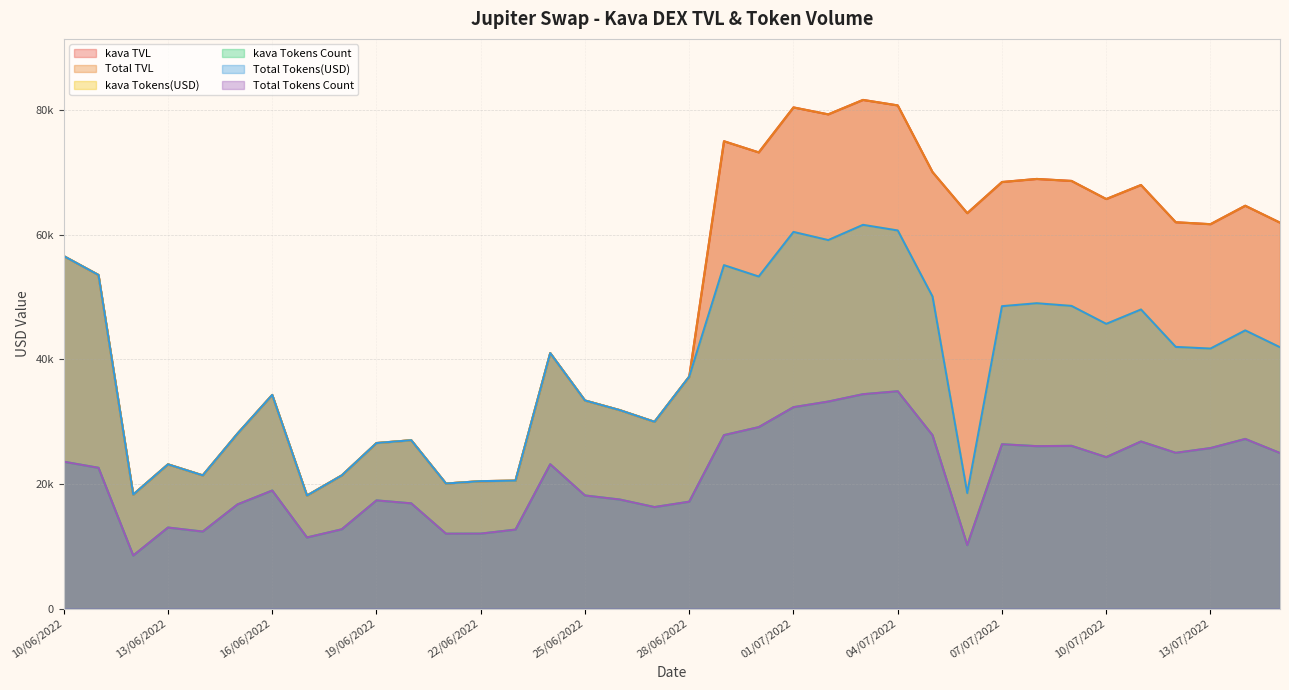

What is the difference between the Total TVL values at 15/07/2022 and 29/06/2022?

13071.6